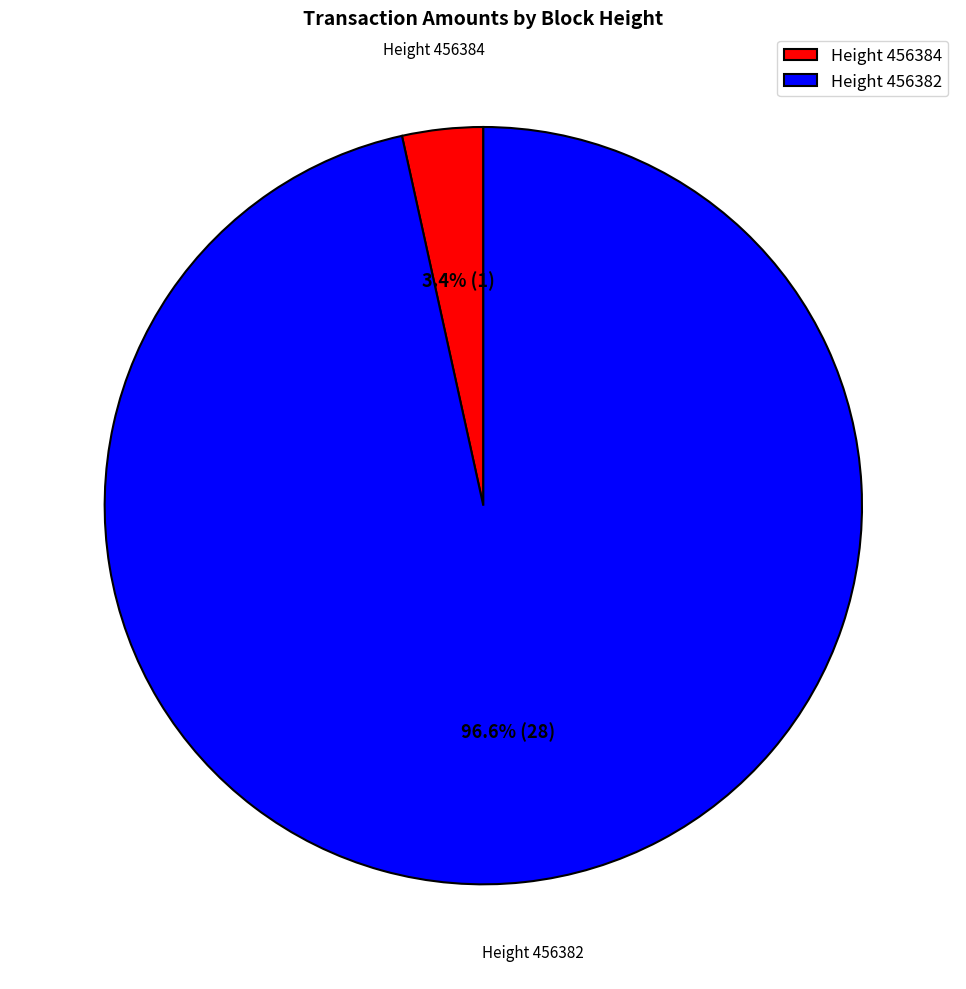

Between Height 456384 and Height 456382, which is larger?

Height 456382